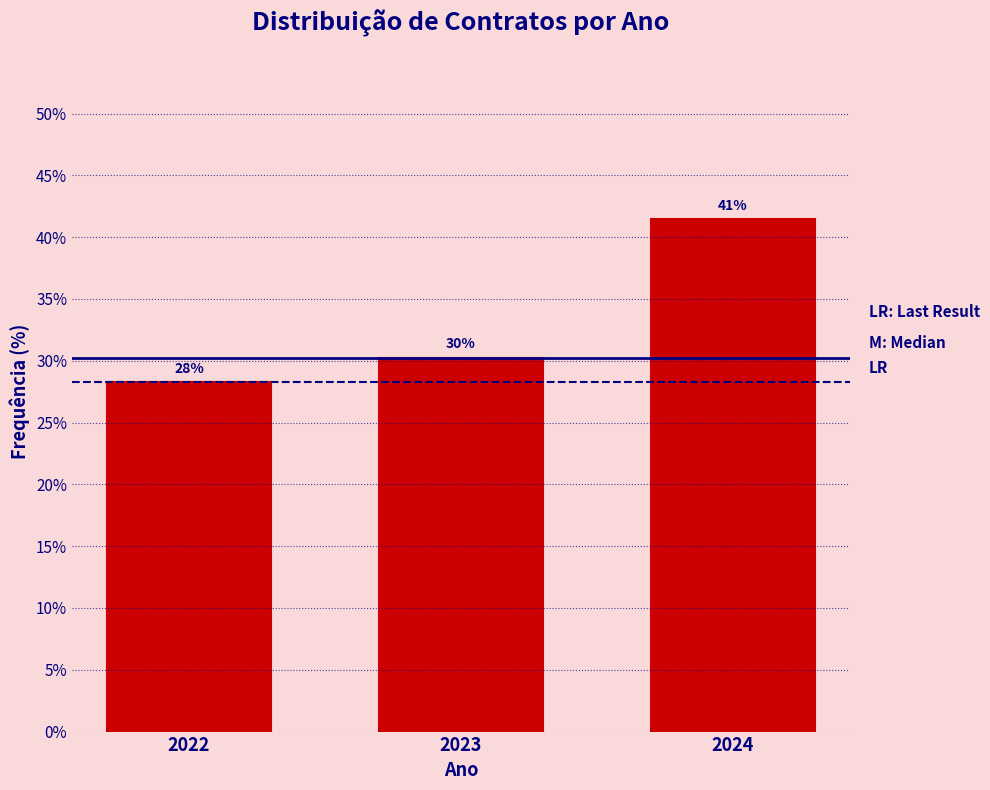

Does the chart contain any negative values?

No